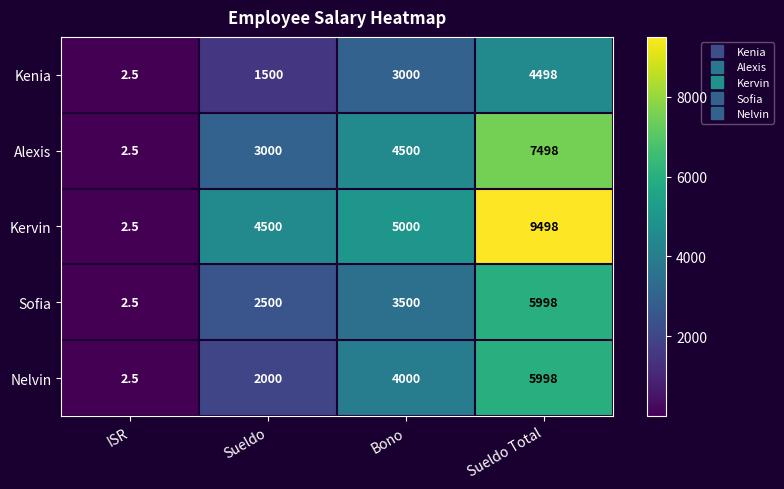

True or false: Alexis has a value of 7498.0 at Sueldo Total.

True